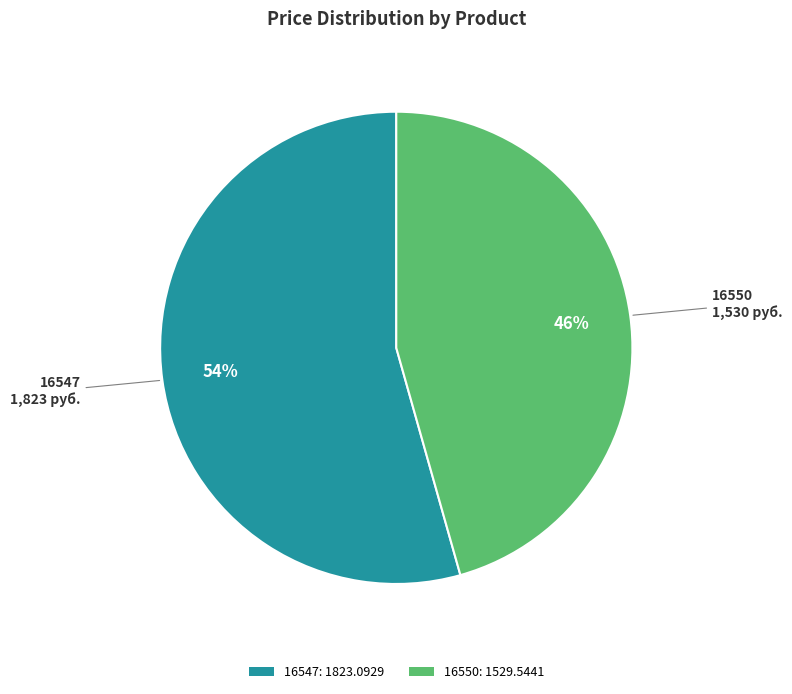

What is the largest slice in the pie chart?

16547